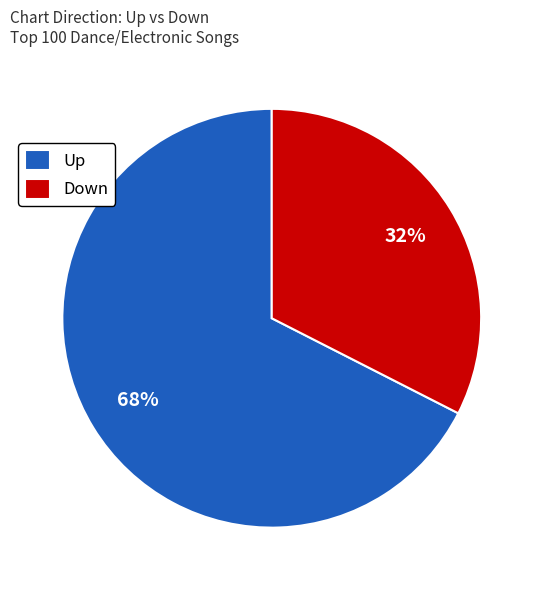

The Up slice represents 54% of the pie. True or false?

False